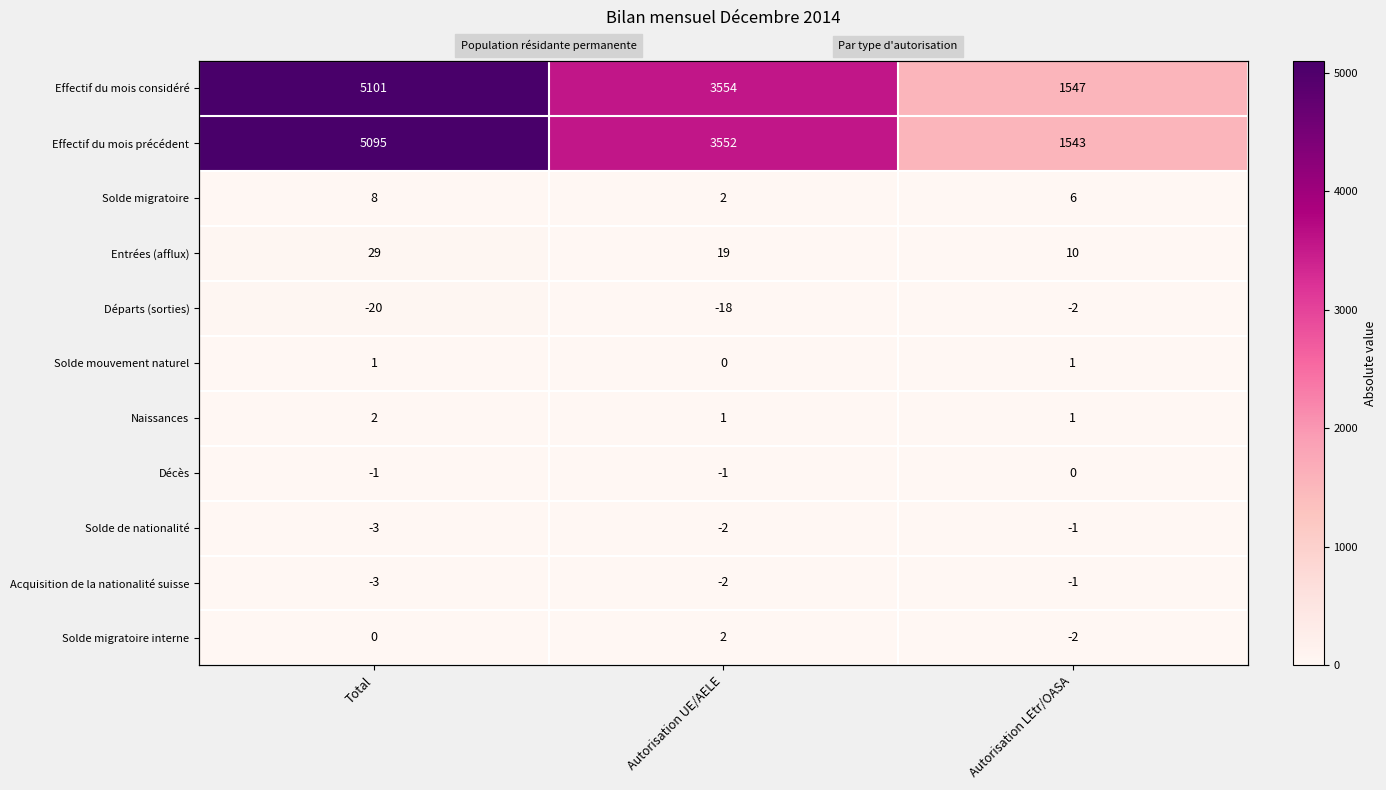

Which category has the lowest value across all series?

Autorisation UE/AELE